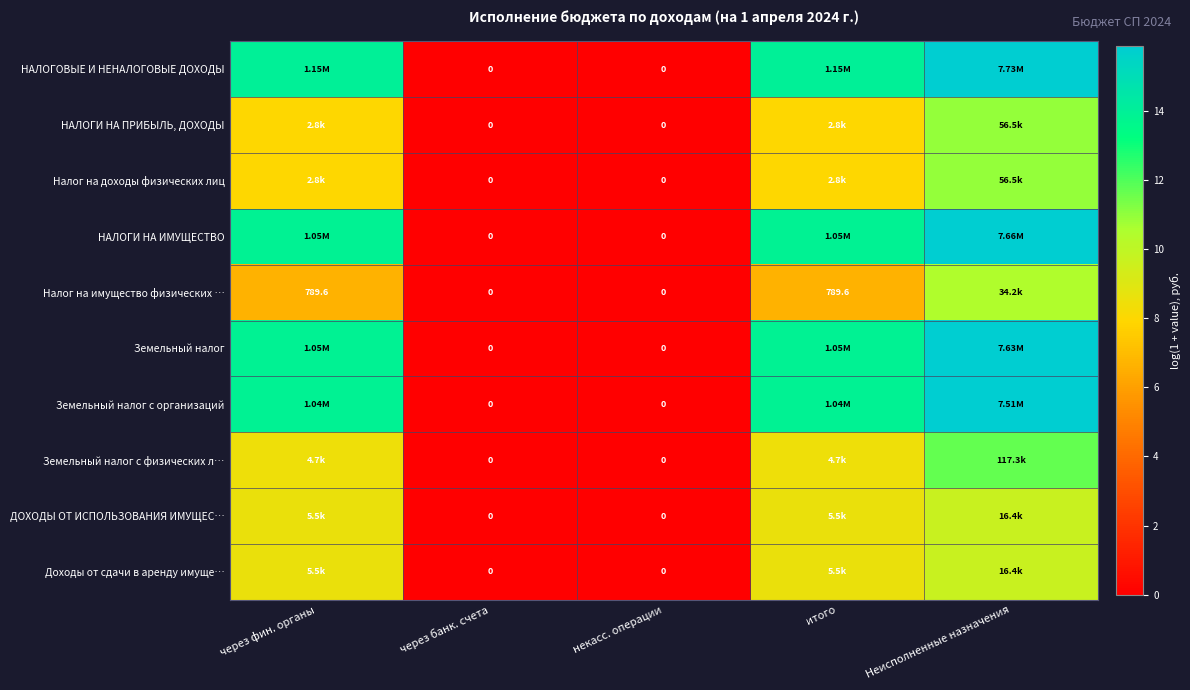

What is the difference between the second highest and minimum values in the НАЛОГОВЫЕ И НЕНАЛОГОВЫЕ ДОХОДЫ series?

14.0